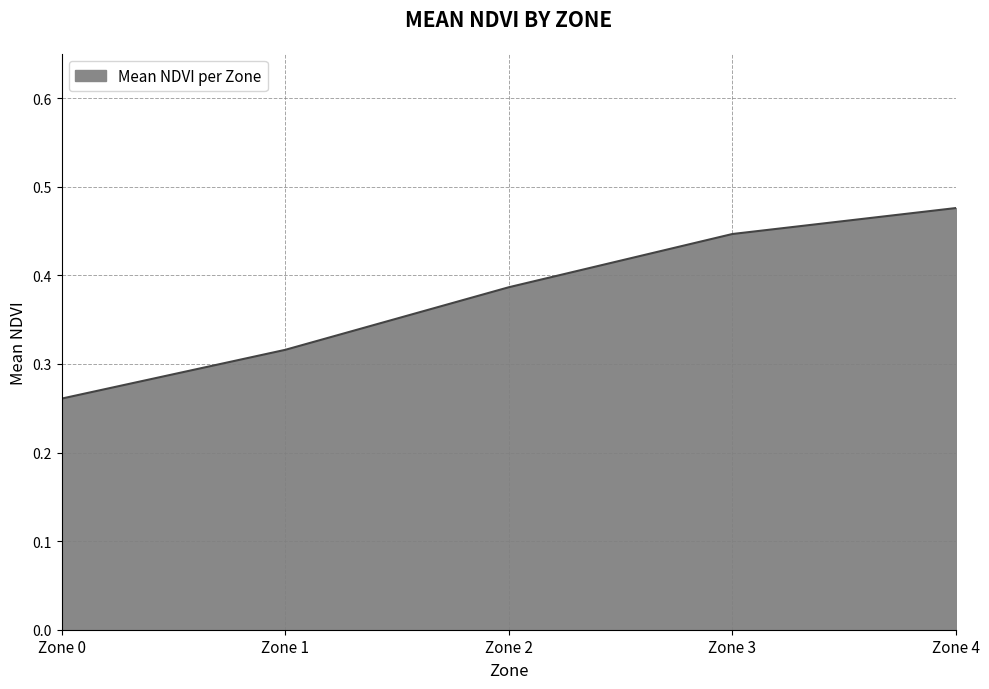

Where is the data nearest to the value 0?

Zone 0